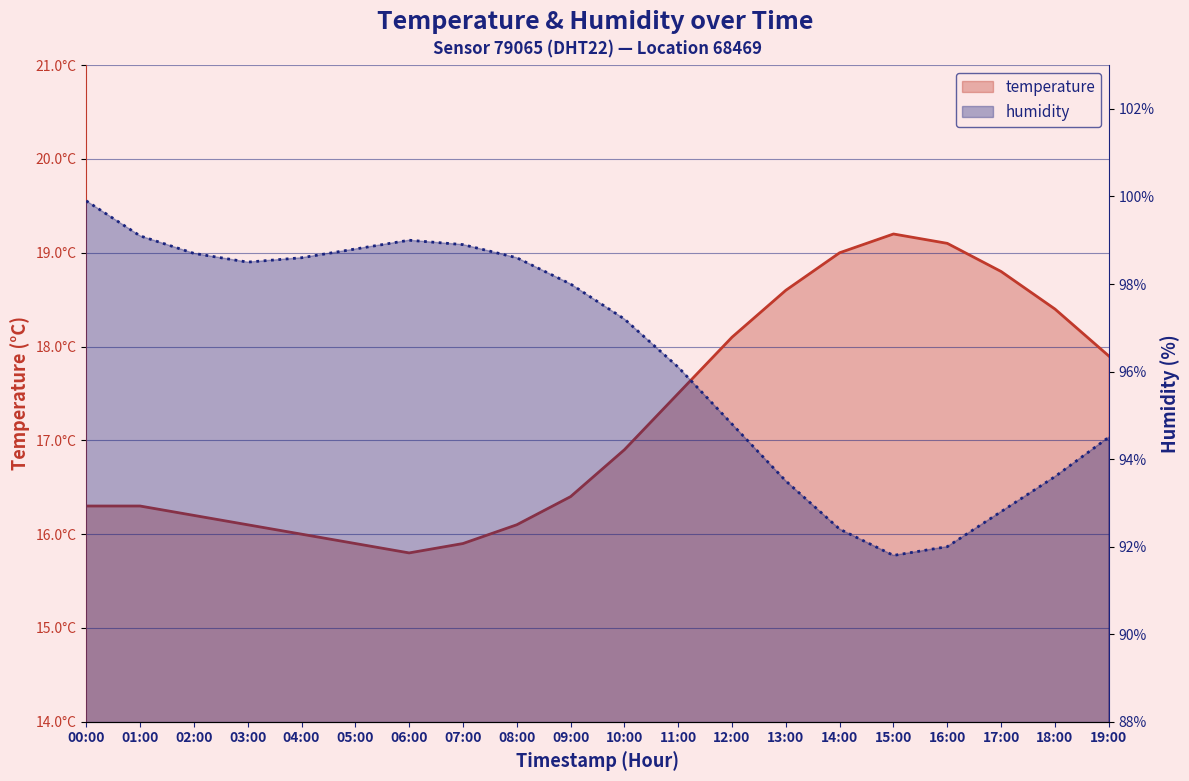

Count the number of categories in the chart.

20